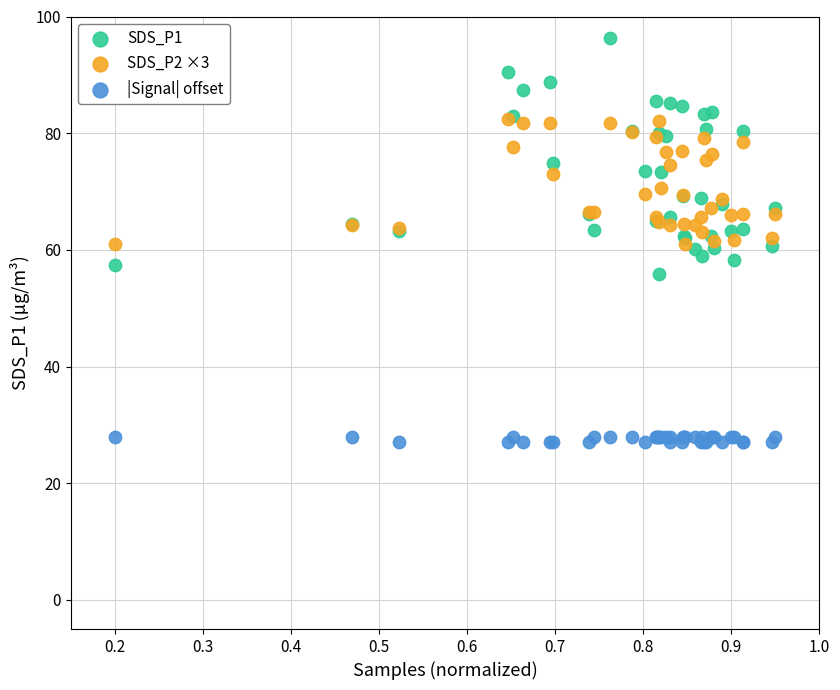

Which series reaches the maximum Y coordinate?

SDS_P1